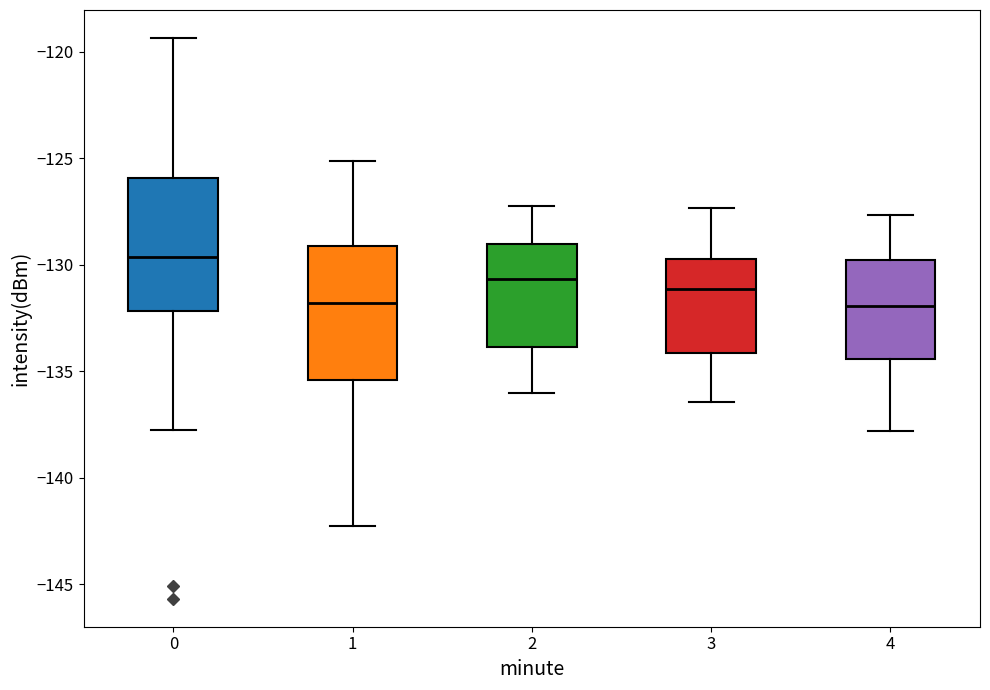

Reading left to right, transcribe this box plot: for each box, give where its median line is, the range the box spans, and where its two whiskers end, as read against the y-axis. The values are not printed on the chart, so give them approximately, as read against the axis.

0: median -129.5, box -132.0 to -126.0, whiskers -137.5 to -119.5
1: median -132.0, box -135.5 to -129.0, whiskers -142.5 to -125.0
2: median -130.5, box -134.0 to -129.0, whiskers -136.0 to -127.0
3: median -131.0, box -134.0 to -129.5, whiskers -136.5 to -127.5
4: median -132.0, box -134.5 to -130.0, whiskers -138.0 to -127.5